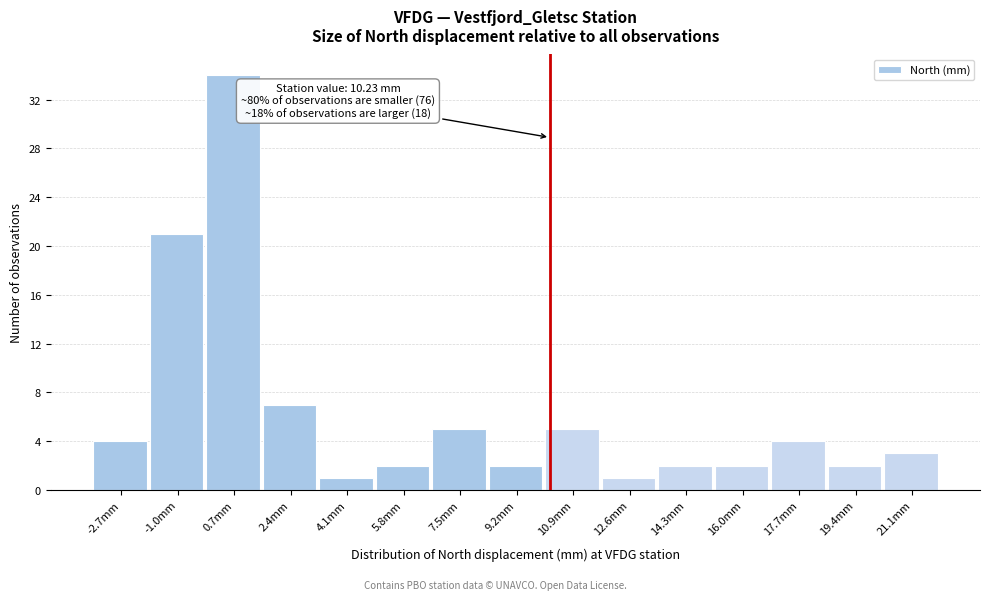

Over which range of the x-axis is the bar tallest?

-0.2 to 1.6